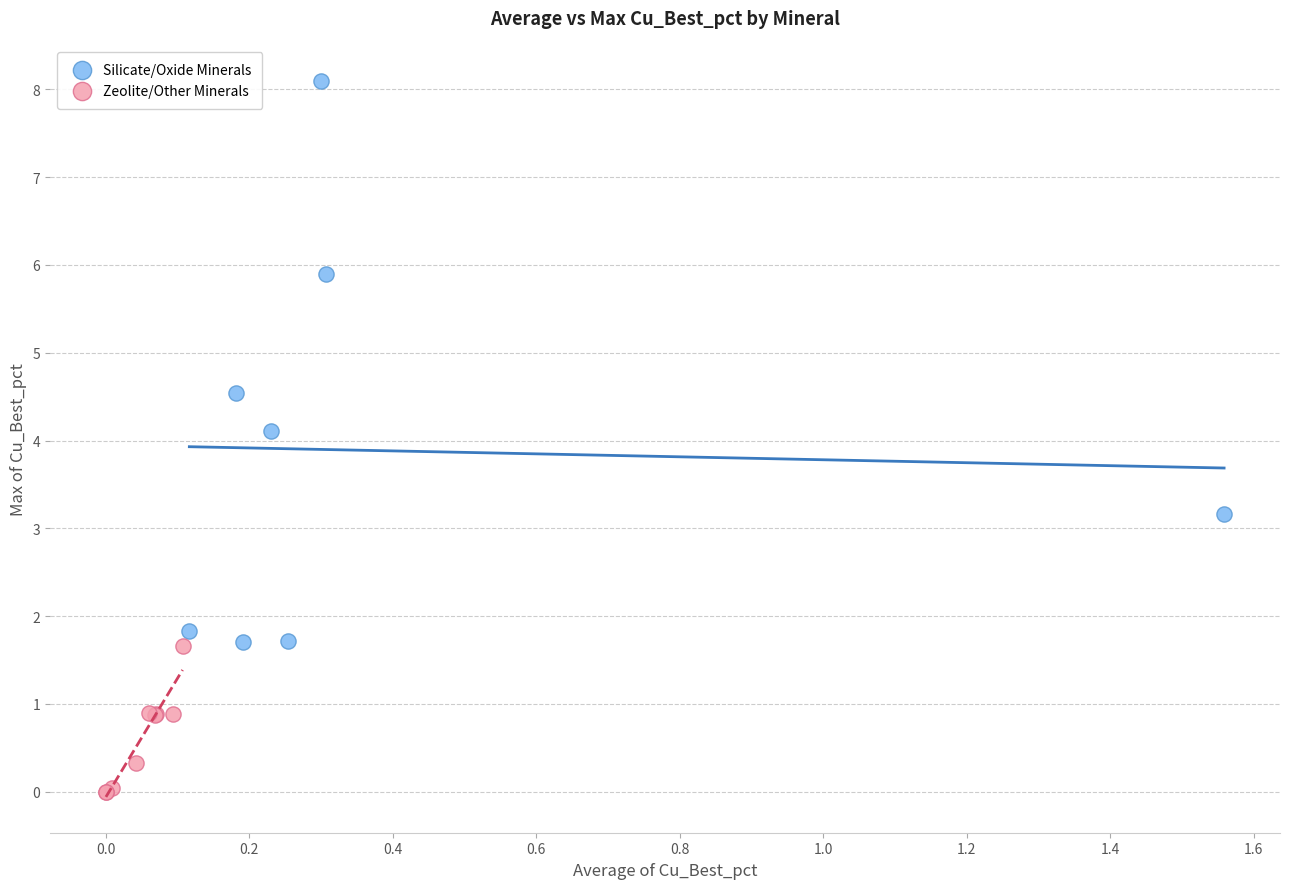

Which series reaches the minimum Y coordinate?

Zeolite/Other Minerals